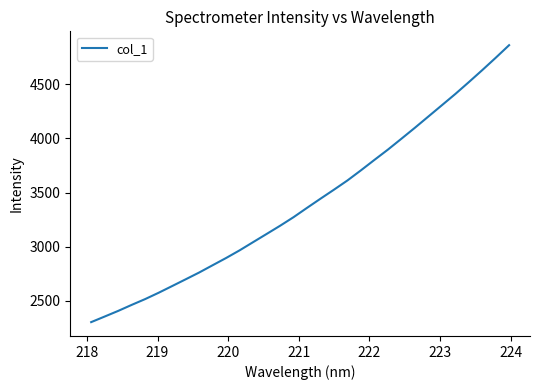

What is the difference between the maximum and minimum values?

2557.9